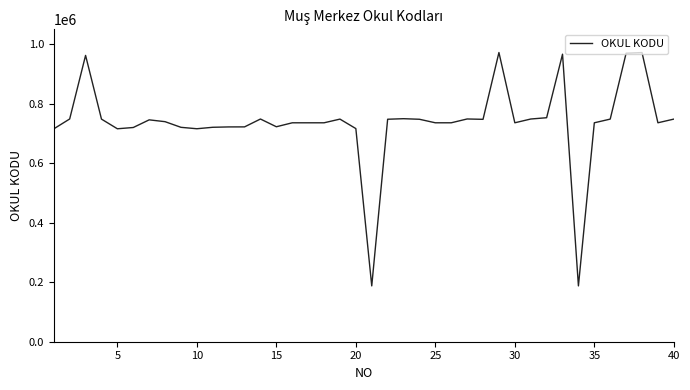

What is the smallest value displayed?

187640